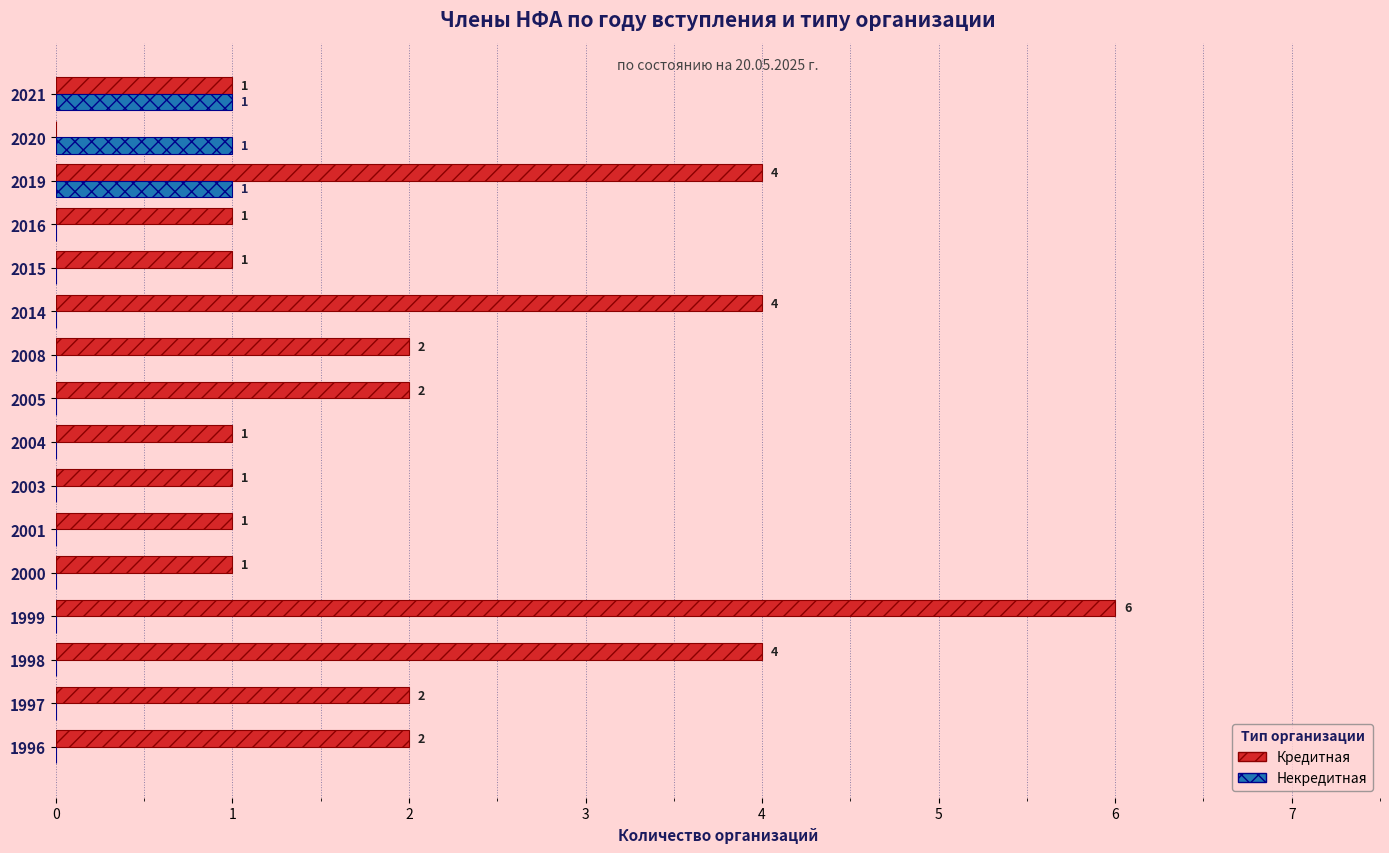

Which series has the largest total across all categories?

Кредитная